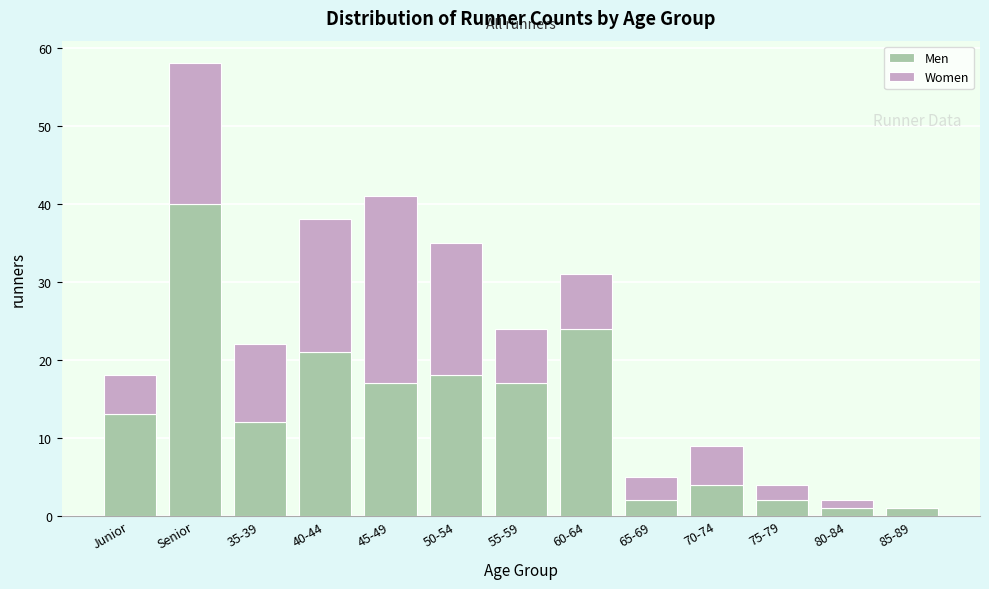

Reading left to right, what are the values for Men?

Junior=13	Senior=40	35-39=12	40-44=21	45-49=17	50-54=18	55-59=17	60-64=24	65-69=2	70-74=4	75-79=2	80-84=1	85-89=1